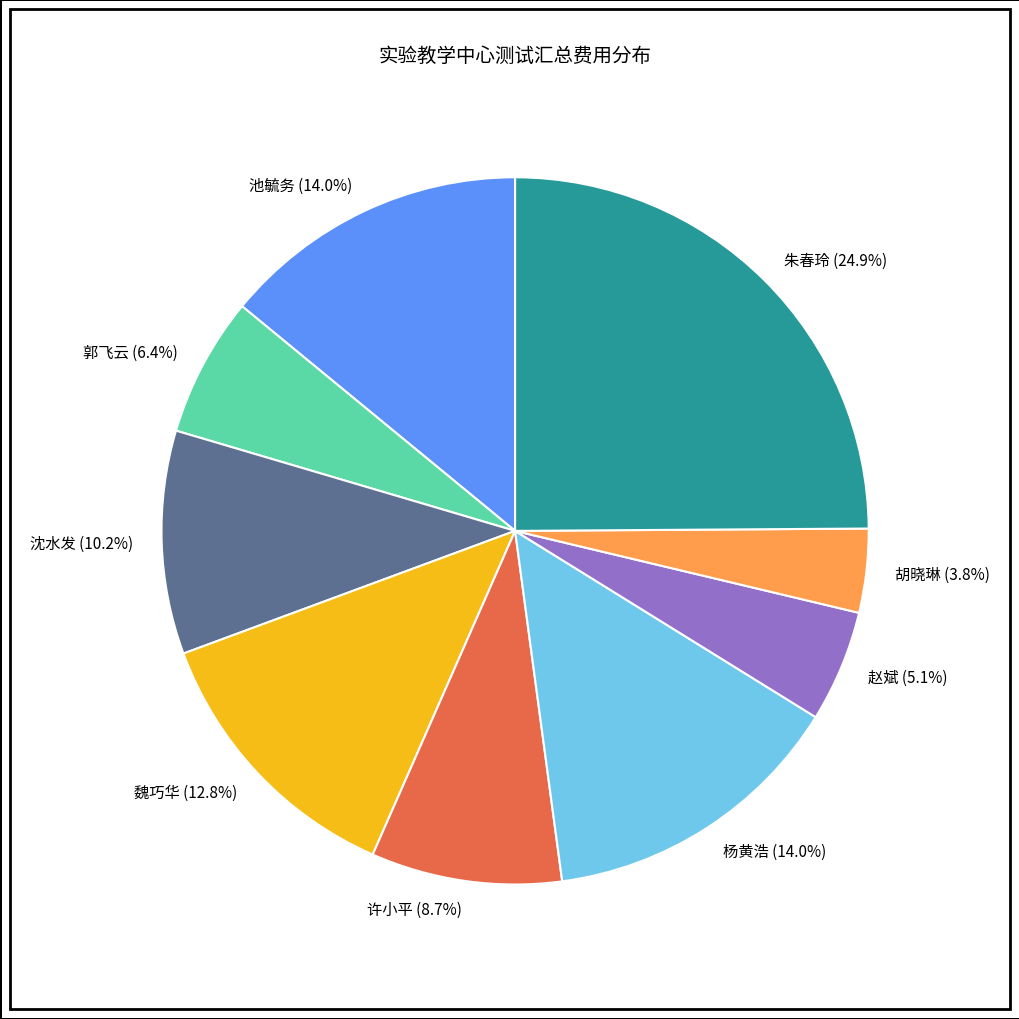

Count the number of slices in the pie.

9